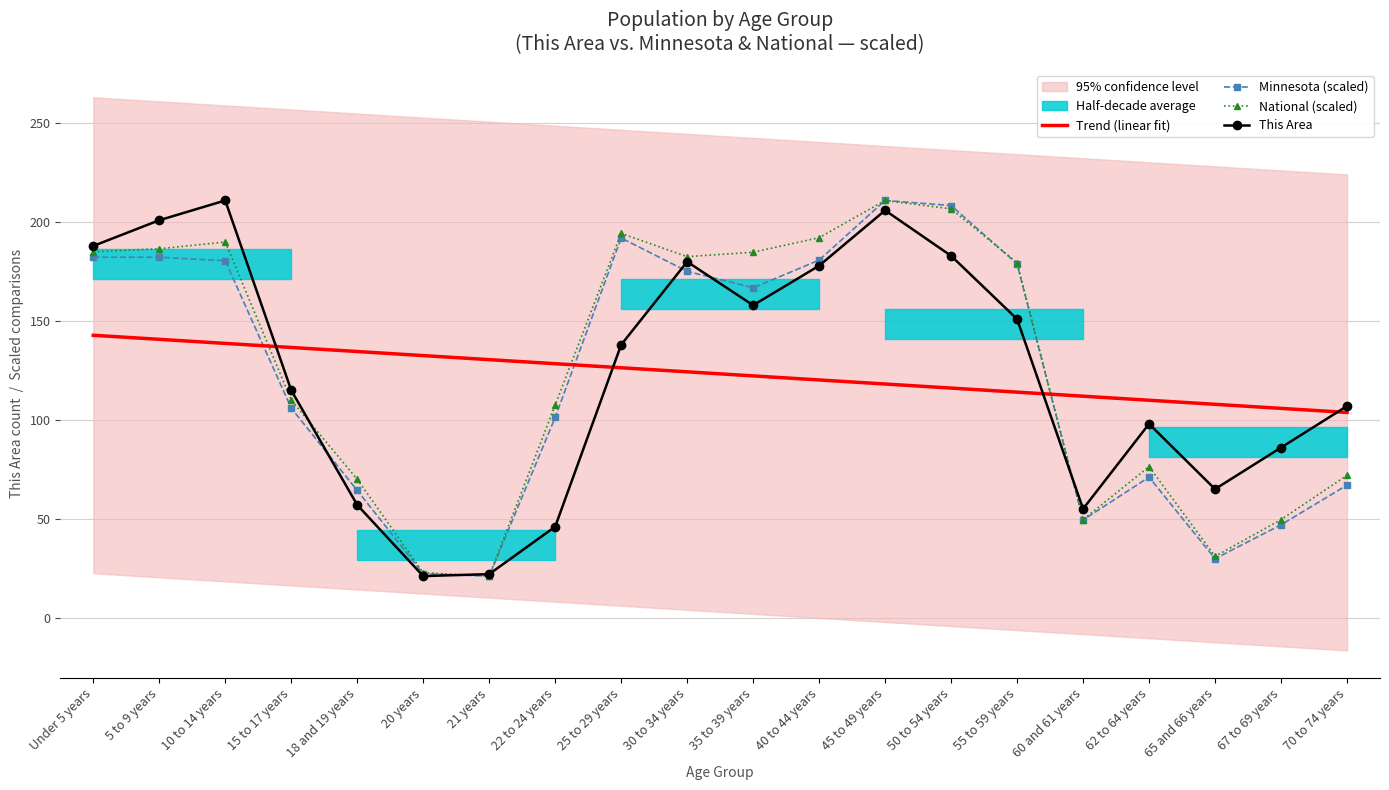

Which has a higher value, 21 years or 20 years?

20 years